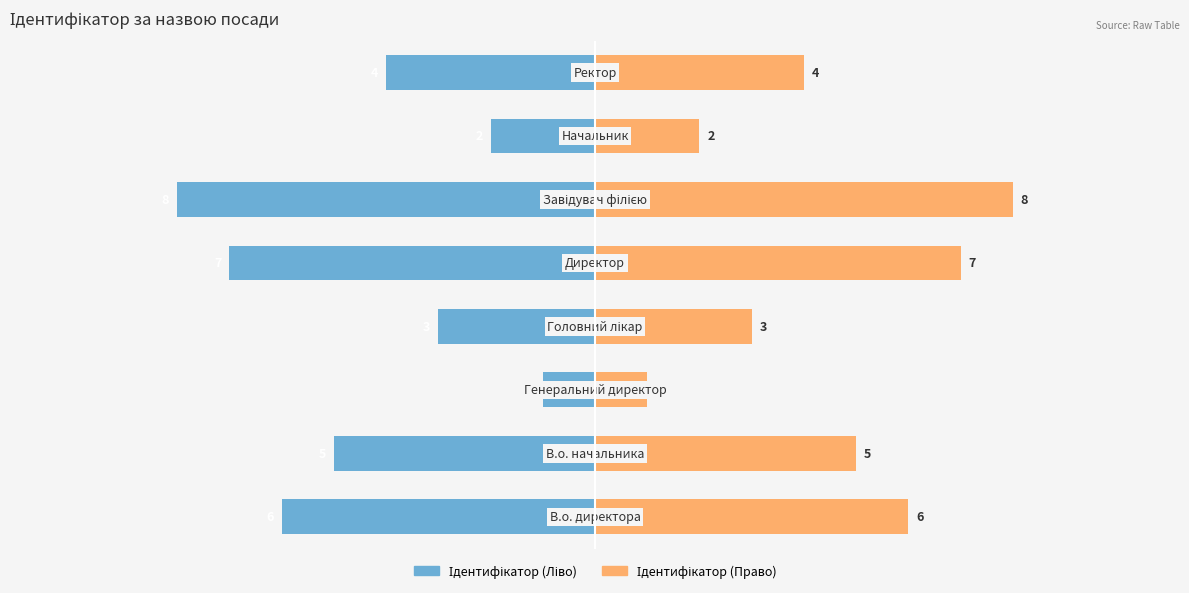

What are all the series names shown in the legend?

Ідентифікатор (Ліво), Ідентифікатор (Право)